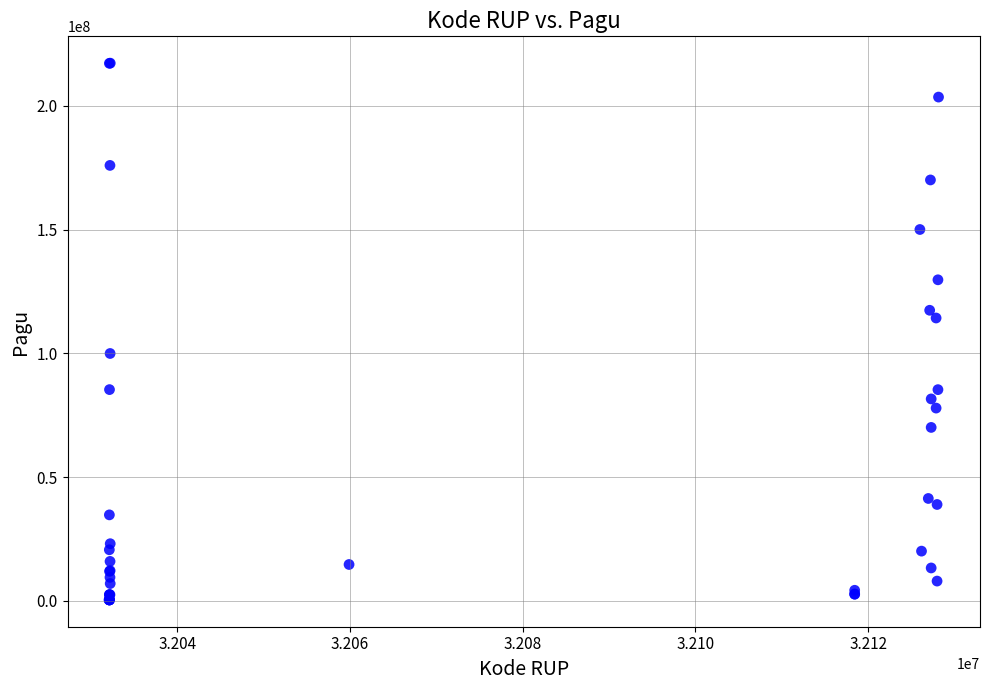

What Y value in the scatter plot is closest to 108830000?

114296000